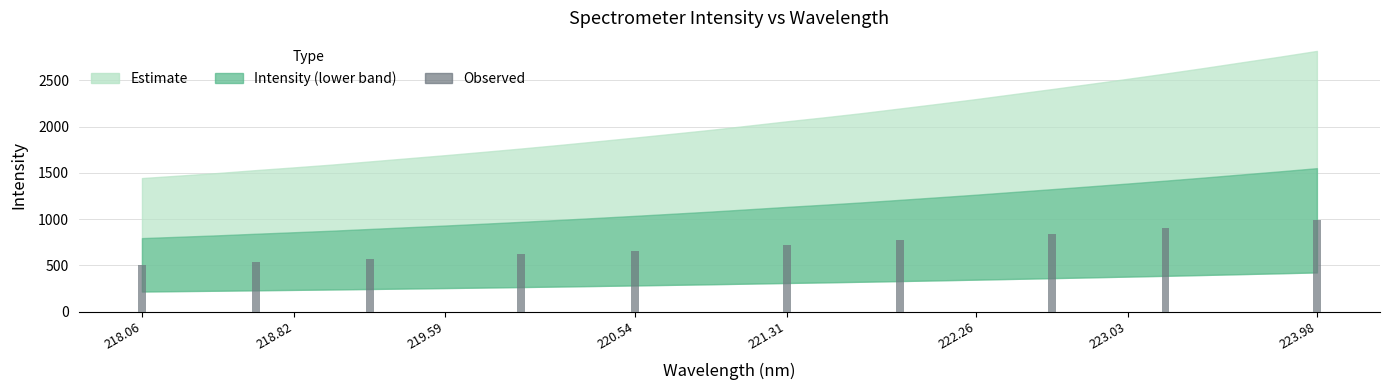

Reading left to right, what are all the values shown in this chart?

504.9	535.0	567.8	616.8	658.1	719.5	768.3	841.5	900.4	986.0